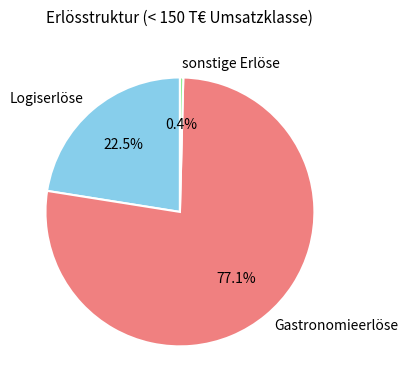

What is the largest slice in the pie chart?

Gastronomieerlöse